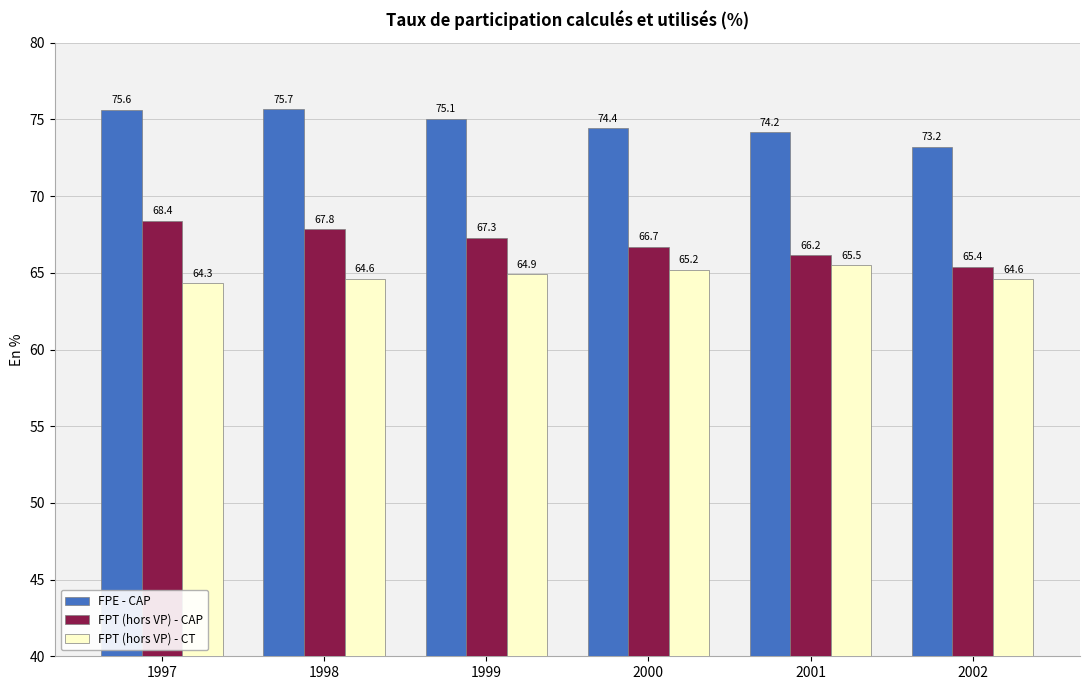

What is the value of the FPE - CAP bar at the 1st from the left?

75.6